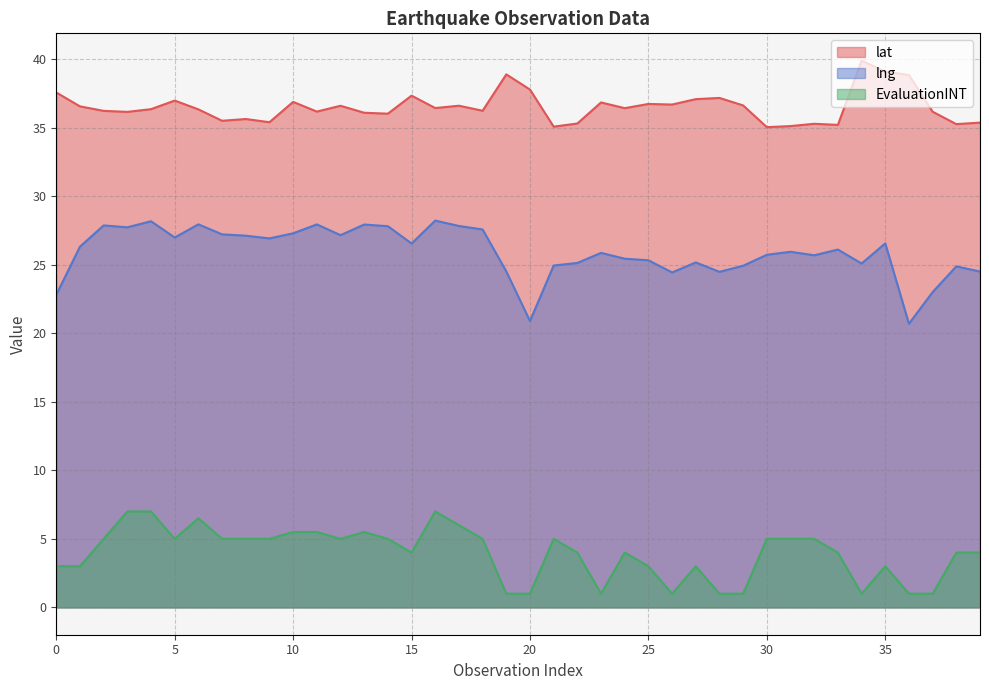

Rank the series by their average value, from lowest to highest.

EvaluationINT, lng, lat